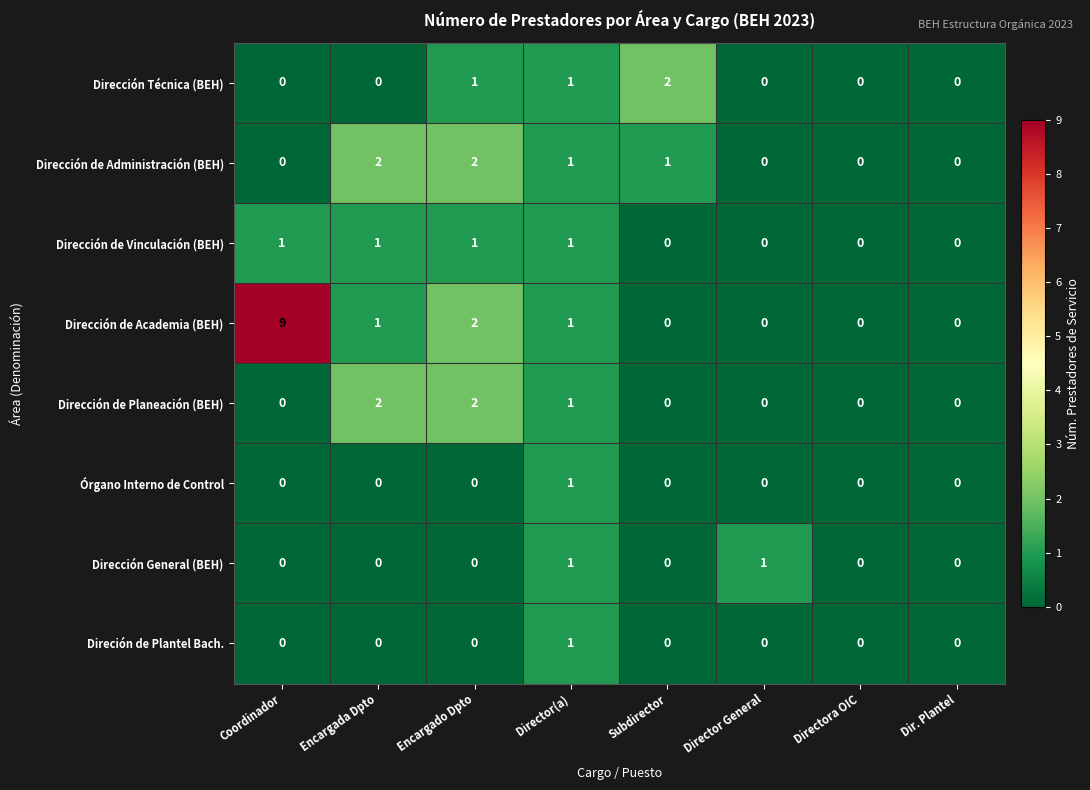

At how many categories does at least one series exceed 8?

1